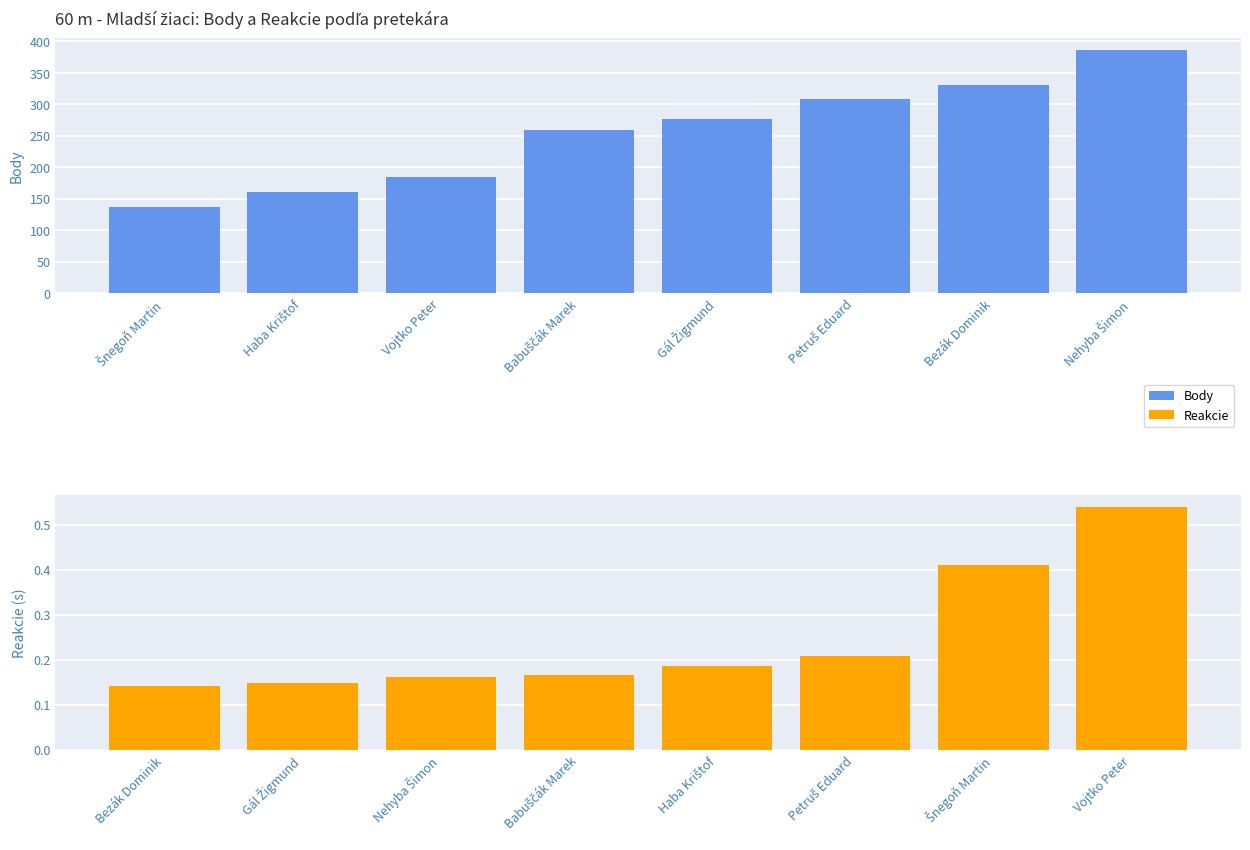

List the labels in order of Body value, smallest first.

Šnegoň Martin, Haba Krištof, Vojtko Peter, Babuščák Marek, Gál Žigmund, Petruš Eduard, Bezák Dominik, Nehyba Šimon